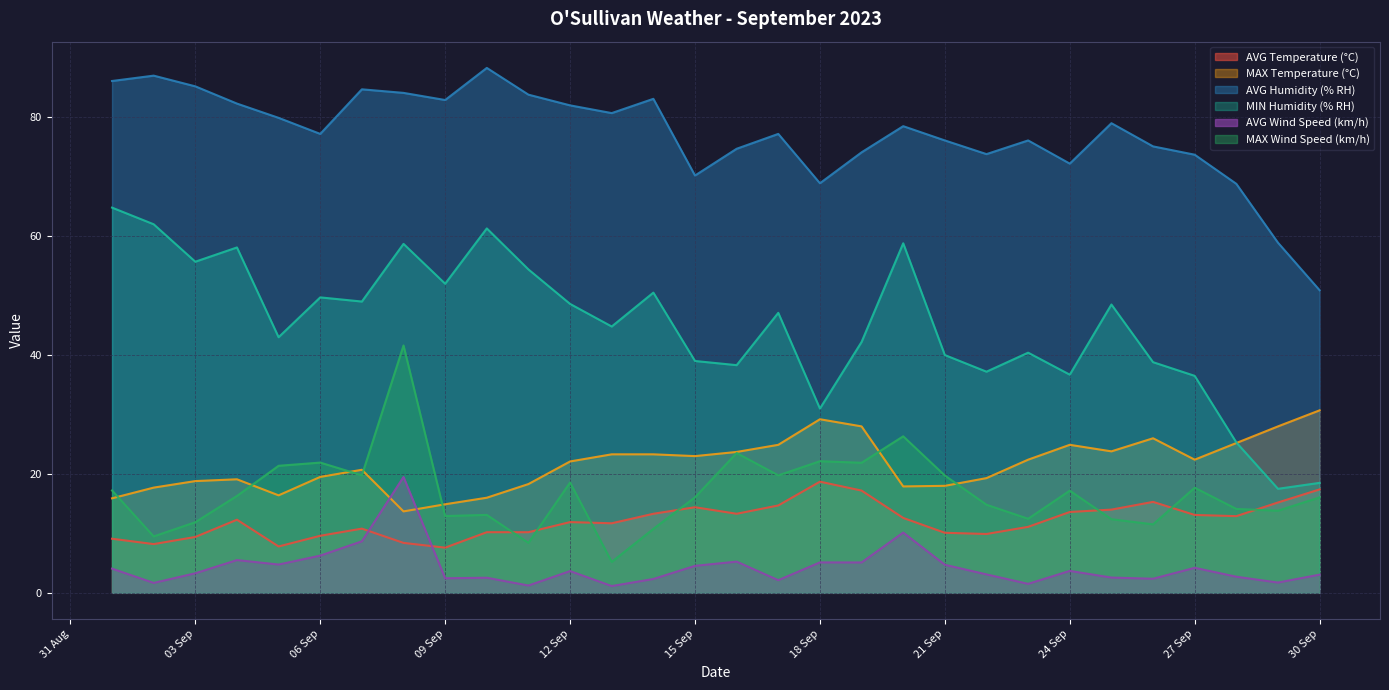

How many values in the AVG Wind Speed (km/h) series are below 3?

12